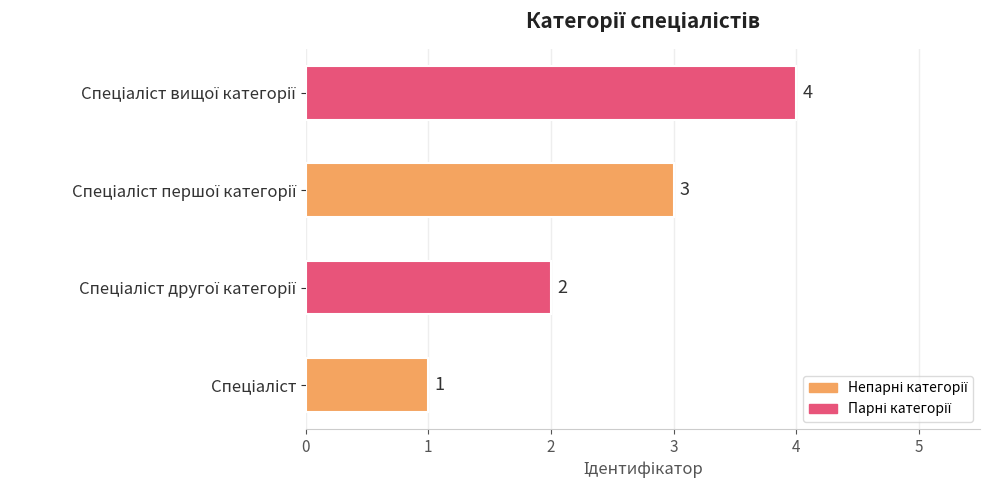

What is the maximum value shown in the chart?

4